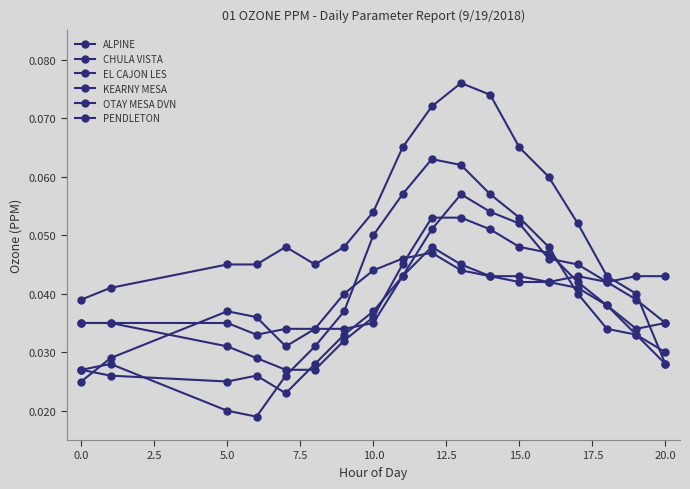

At which category does EL CAJON LES reach its first local valley?

5.0